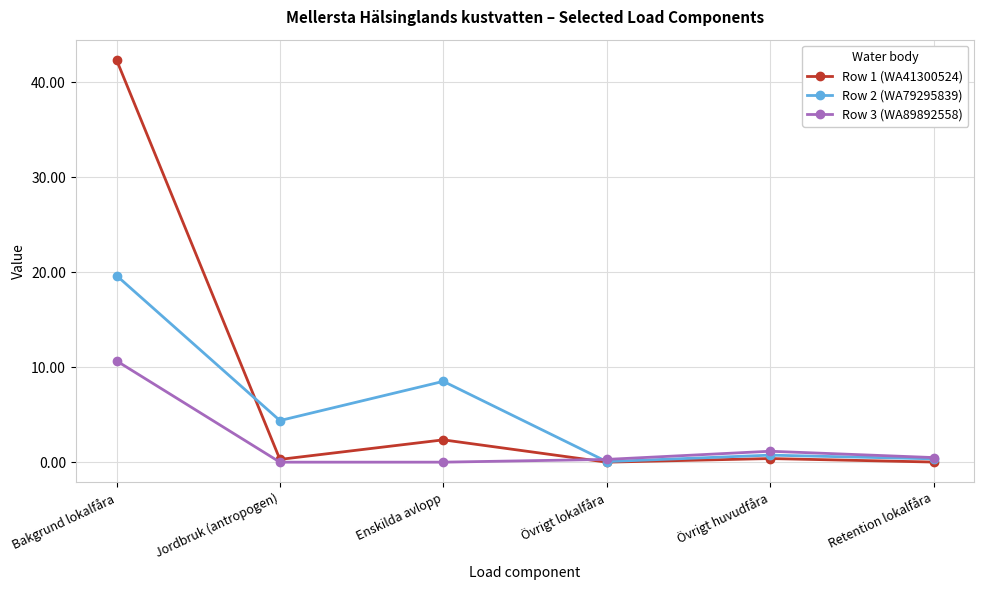

What is the spread (max minus min) of values at Bakgrund lokalfåra?

31.7